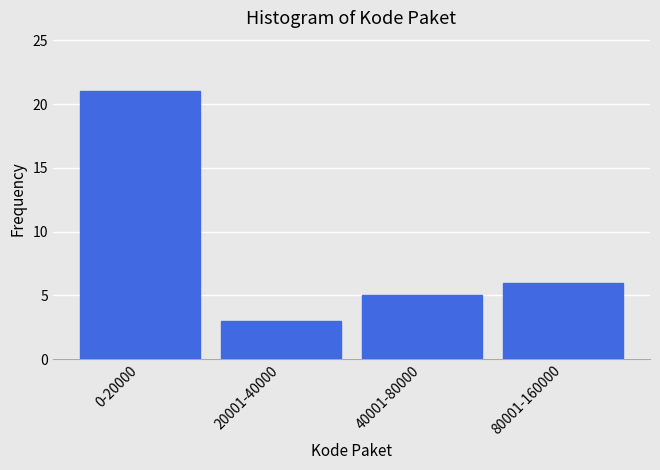

Reading left to right, list all the values displayed in this chart.

21	3	5	6